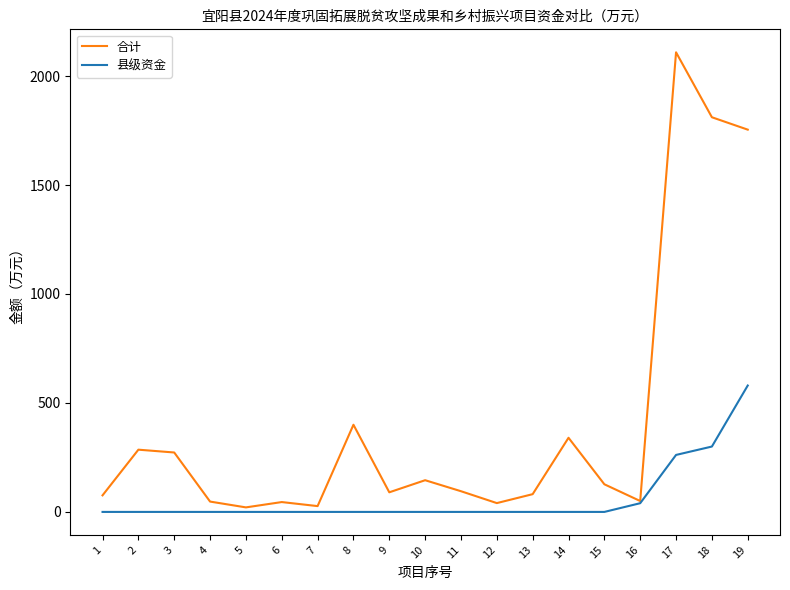

Which series has the largest total across all categories?

合计